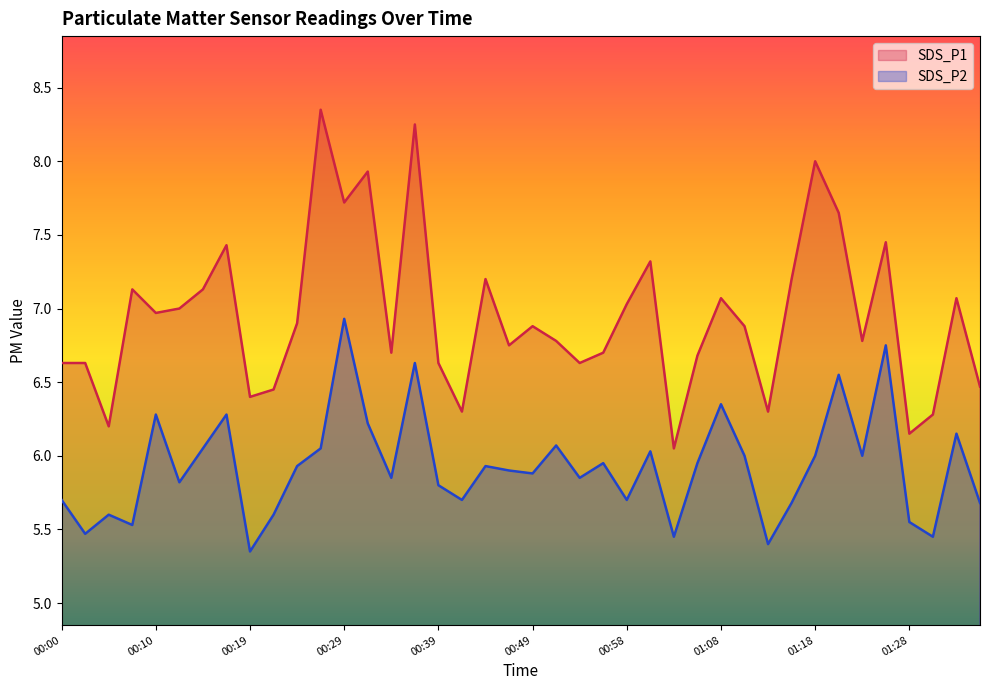

Is it true that SDS_P2 equals 6.0 at 01:11?

True